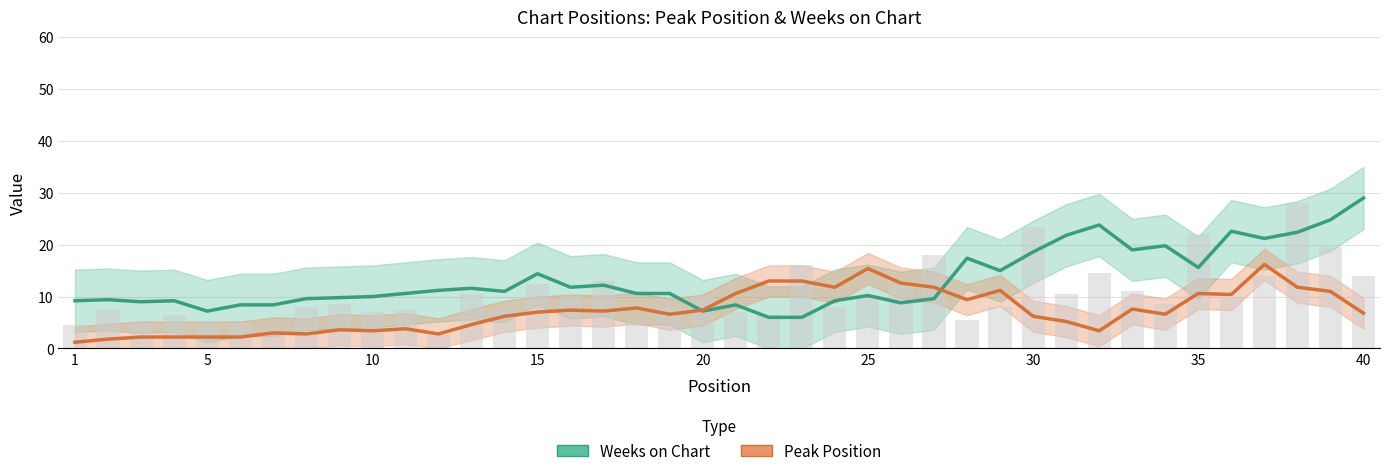

What is the average value of the Weeks on Chart series?

13.3